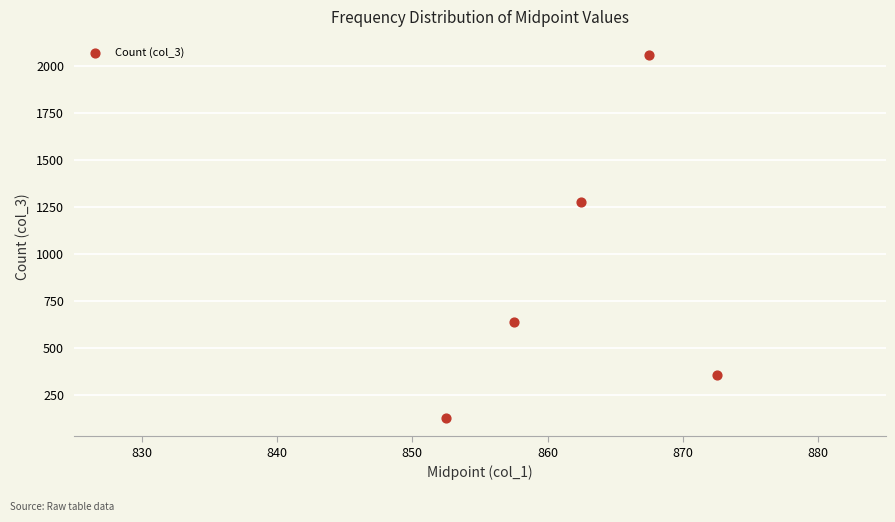

What Y value in the scatter plot is closest to 1093?

1279